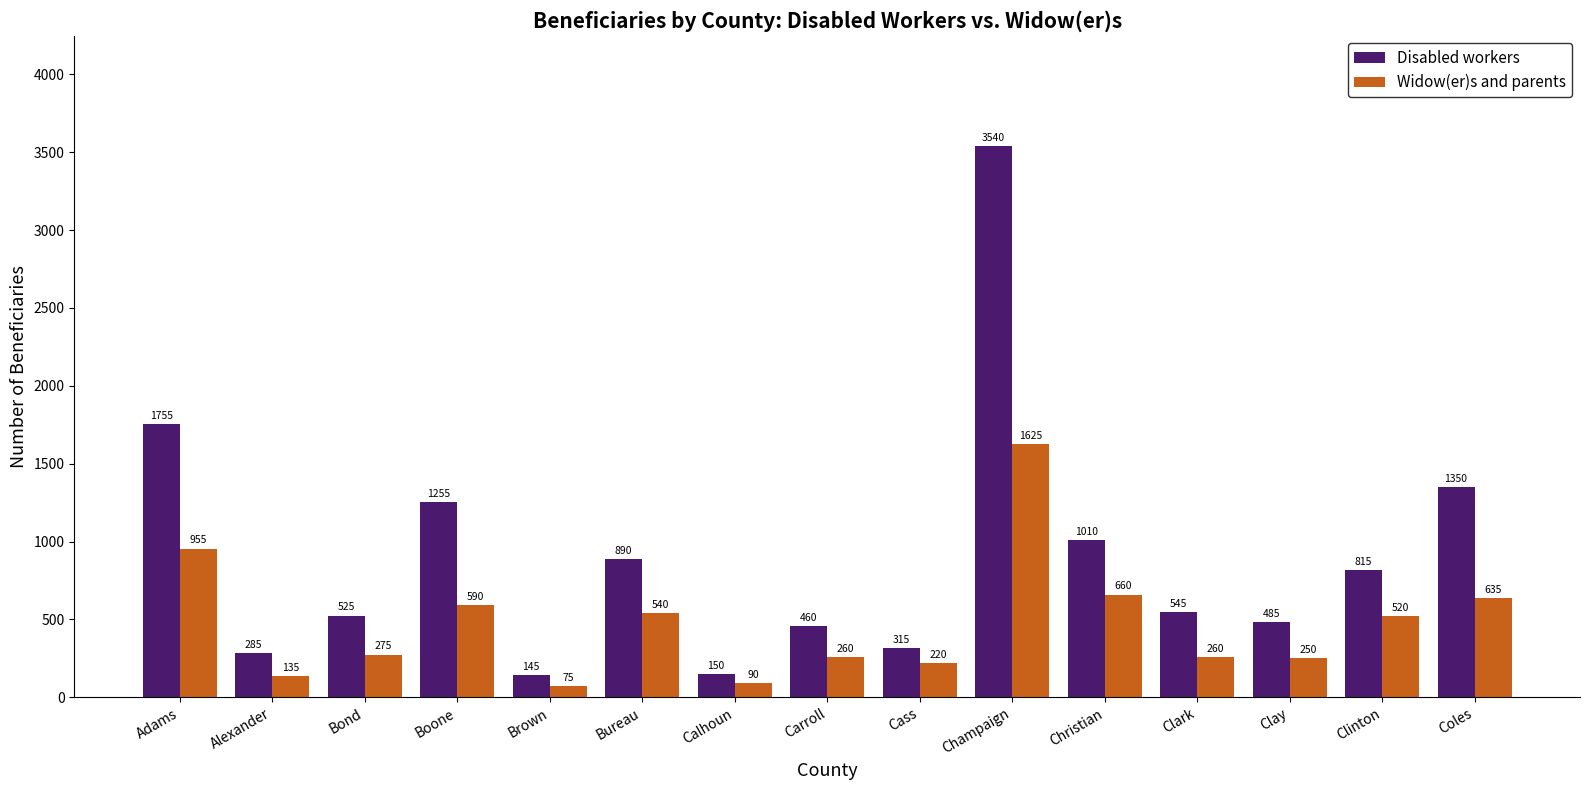

At how many categories does at least one series exceed 3497?

1